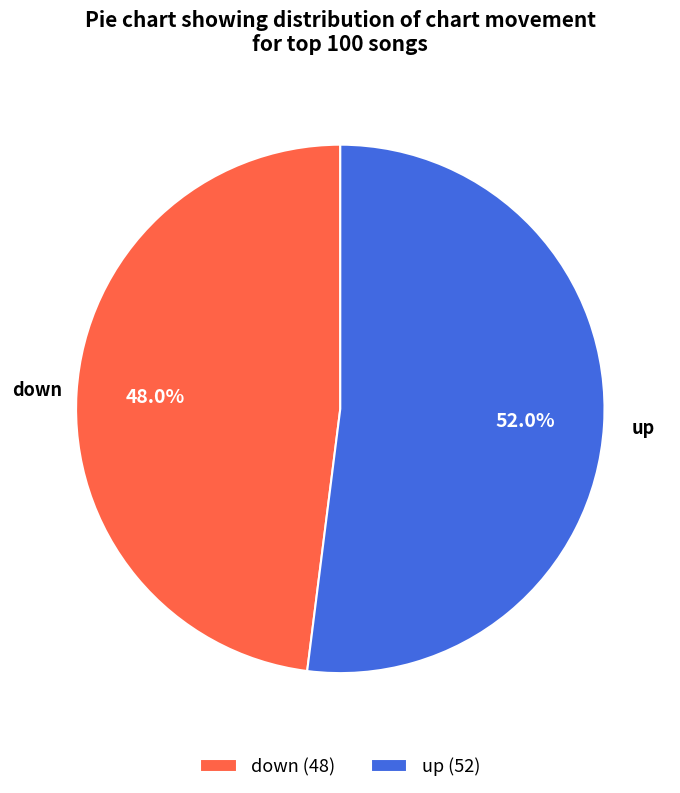

Does down account for over 50% of the chart?

No